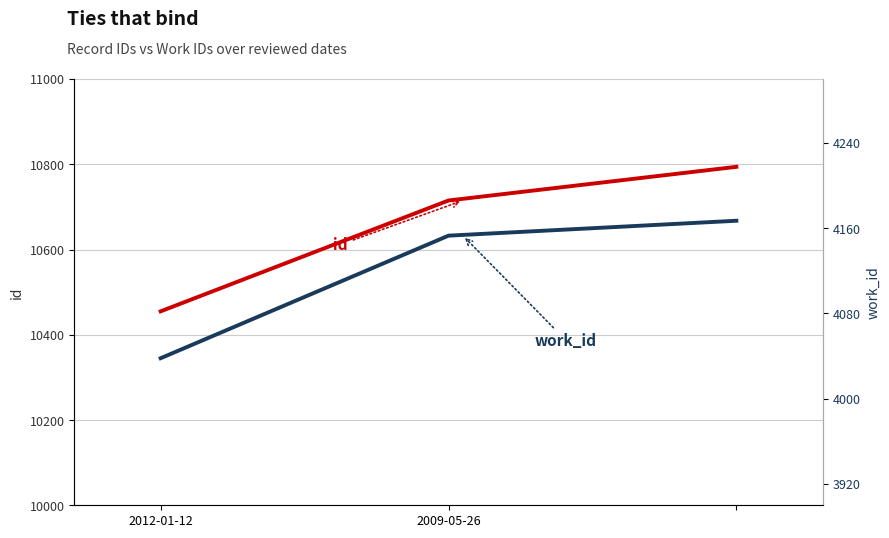

At how many categories does at least one series exceed 10362?

3